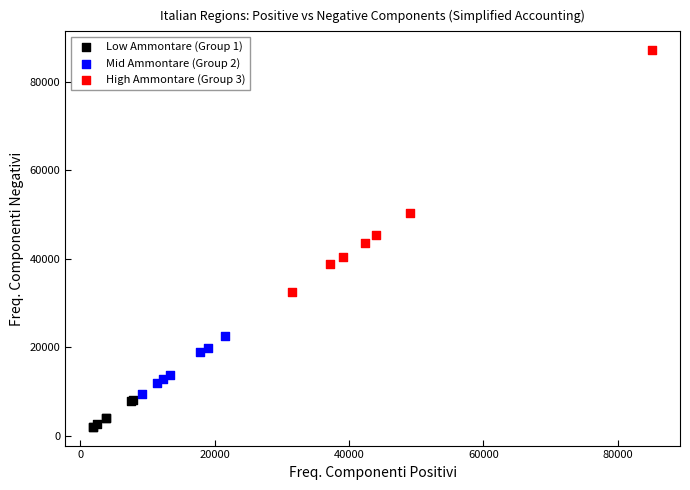

Which series reaches the maximum Y coordinate?

High Ammontare (Group 3)